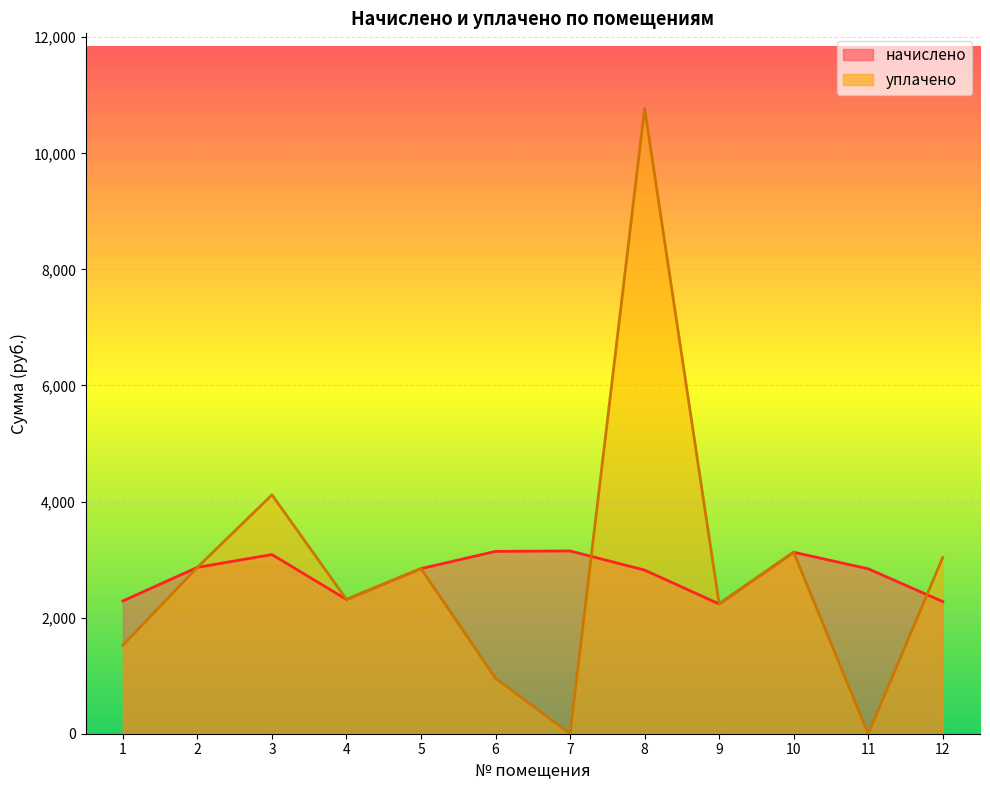

What is the difference between the maximum and minimum values in the уплачено series?

10774.2